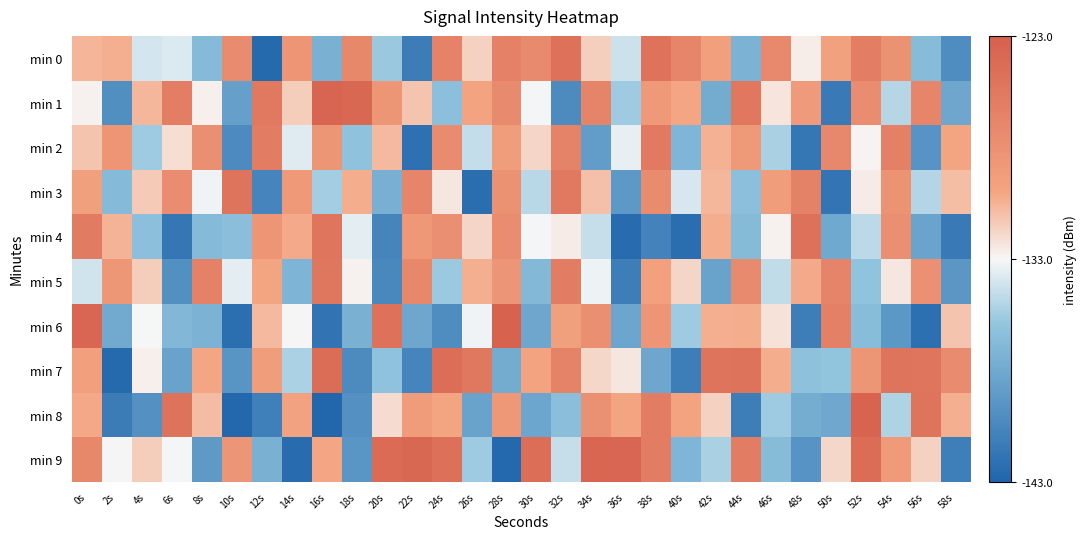

At which category is the sum across all series the highest?

0s